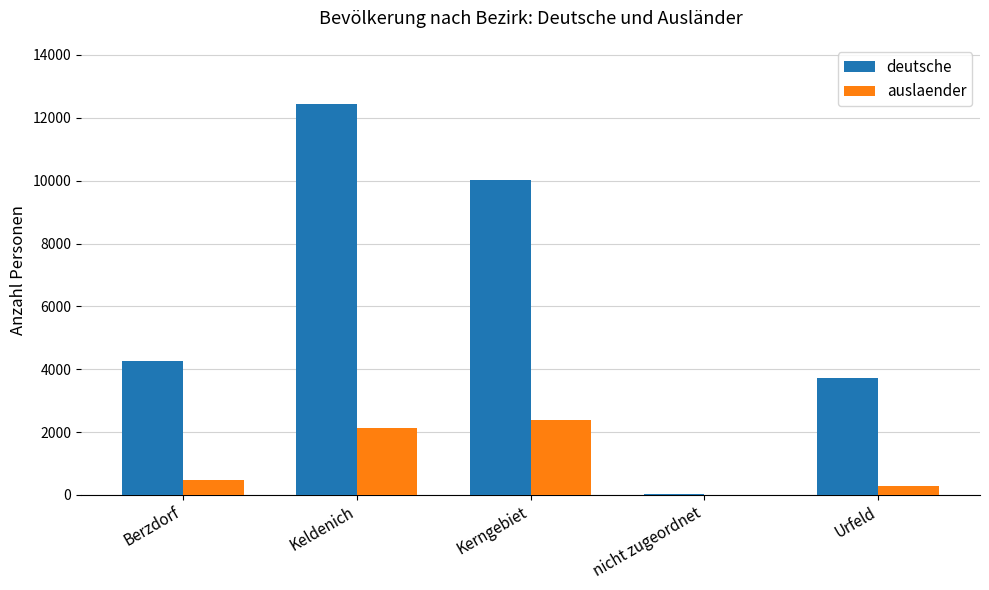

What is the sum of all auslaender values?

5273